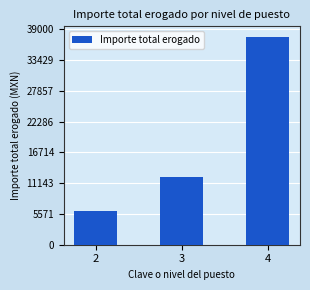

Does the chart contain any negative values?

No